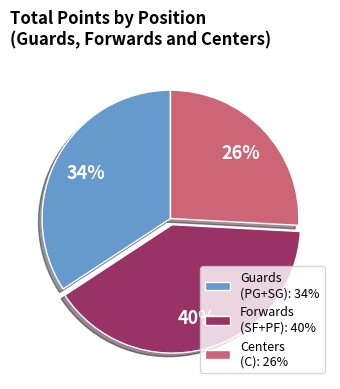

To the nearest percent, what is the difference between the largest and smallest slice percentages?

14%